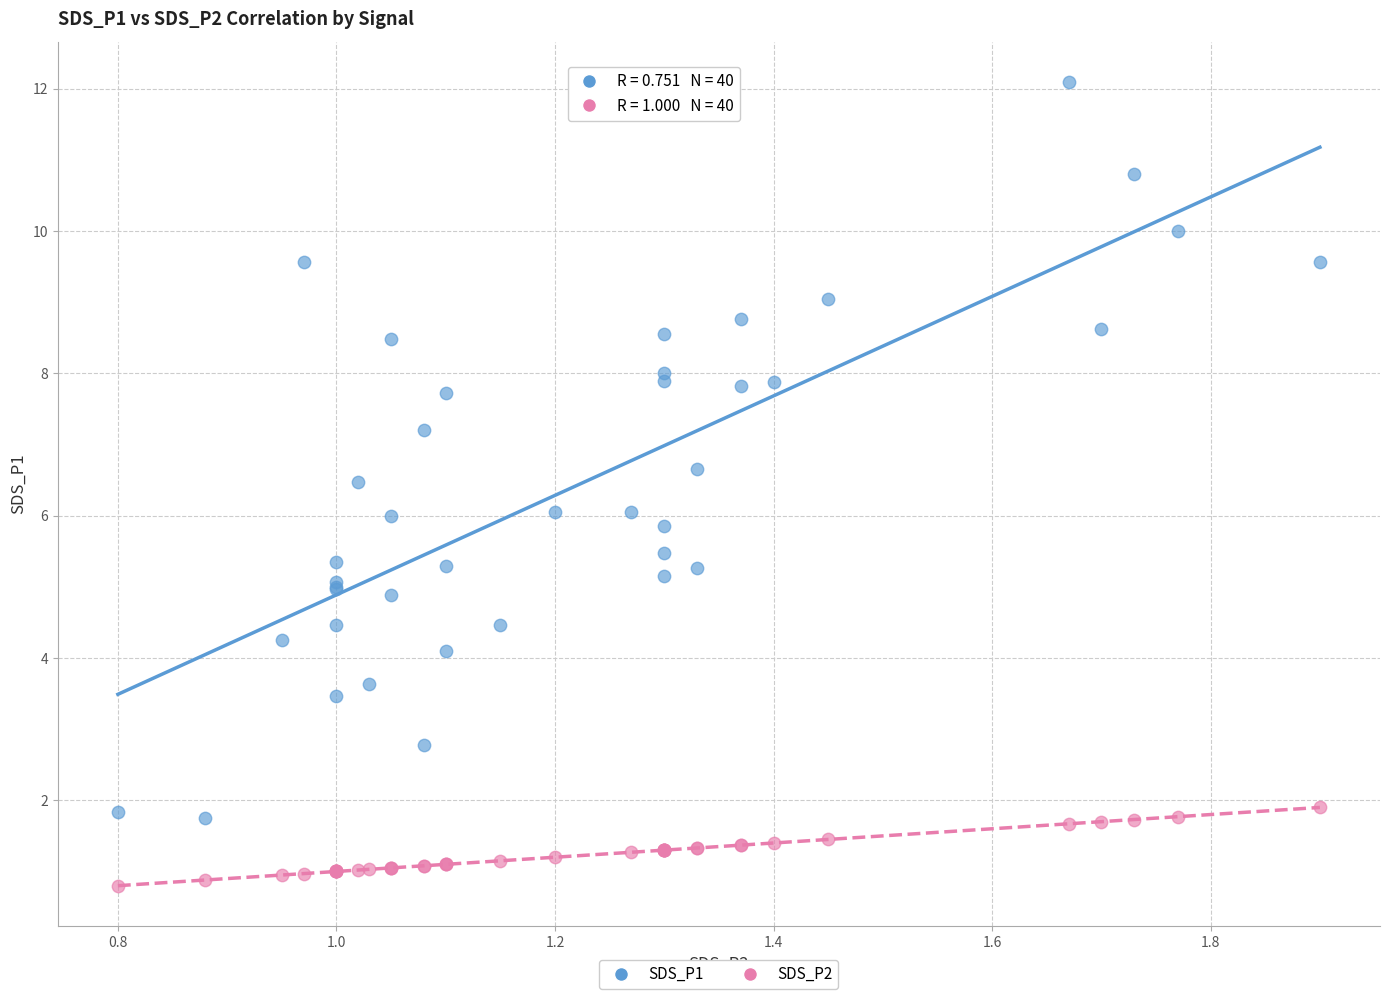

Which series has the largest Y range (max minus min)?

SDS_P1